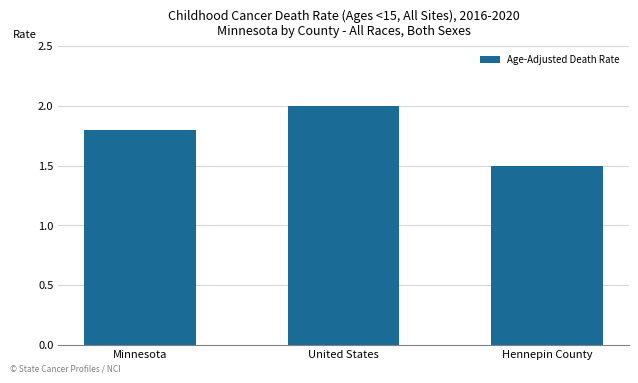

How many series are shown in this chart?

1